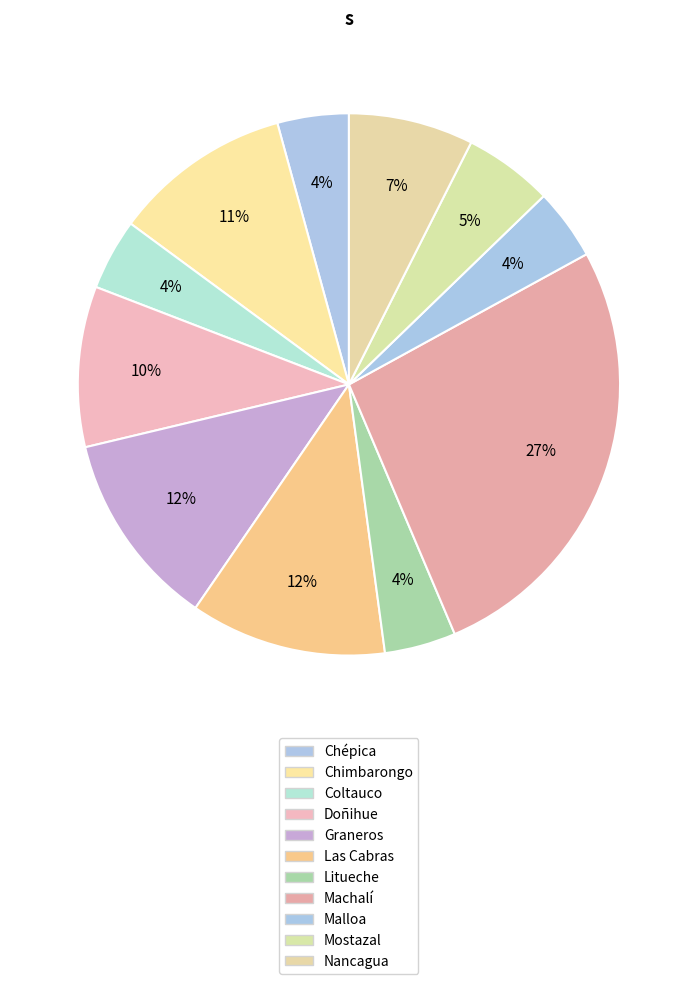

What is the ratio of the value at Graneros to the value at Machalí?

0.4